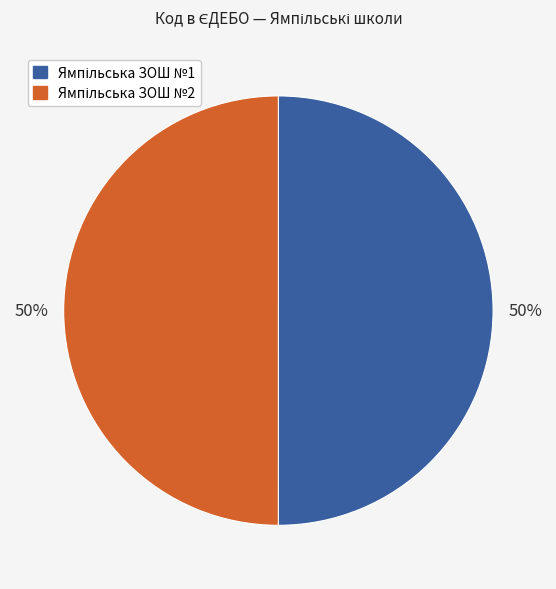

To the nearest percent, what is the average slice percentage?

50%